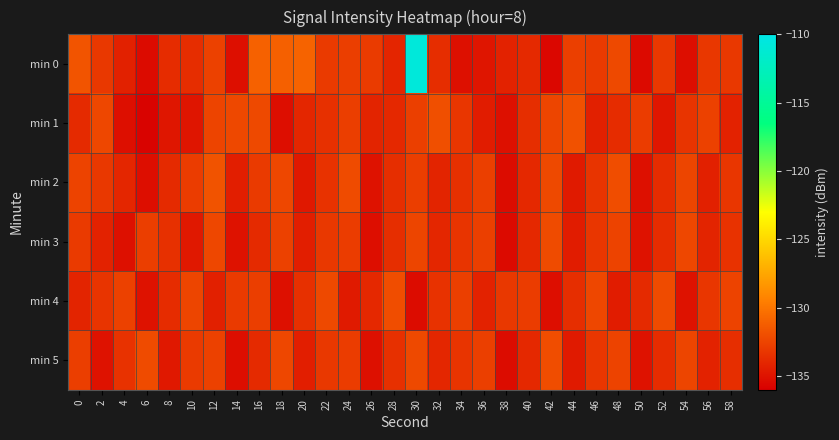

What is the difference between the highest and lowest values at 6?

3.7